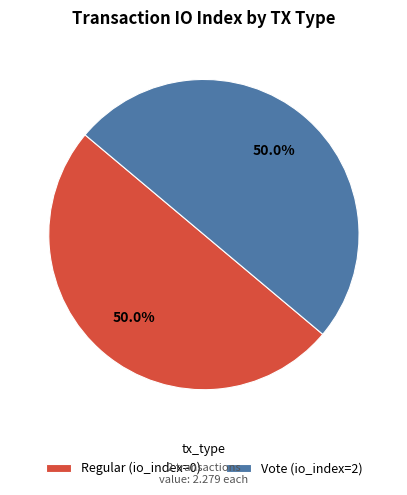

To the nearest percent, what is the combined percentage of Regular and Vote?

100%